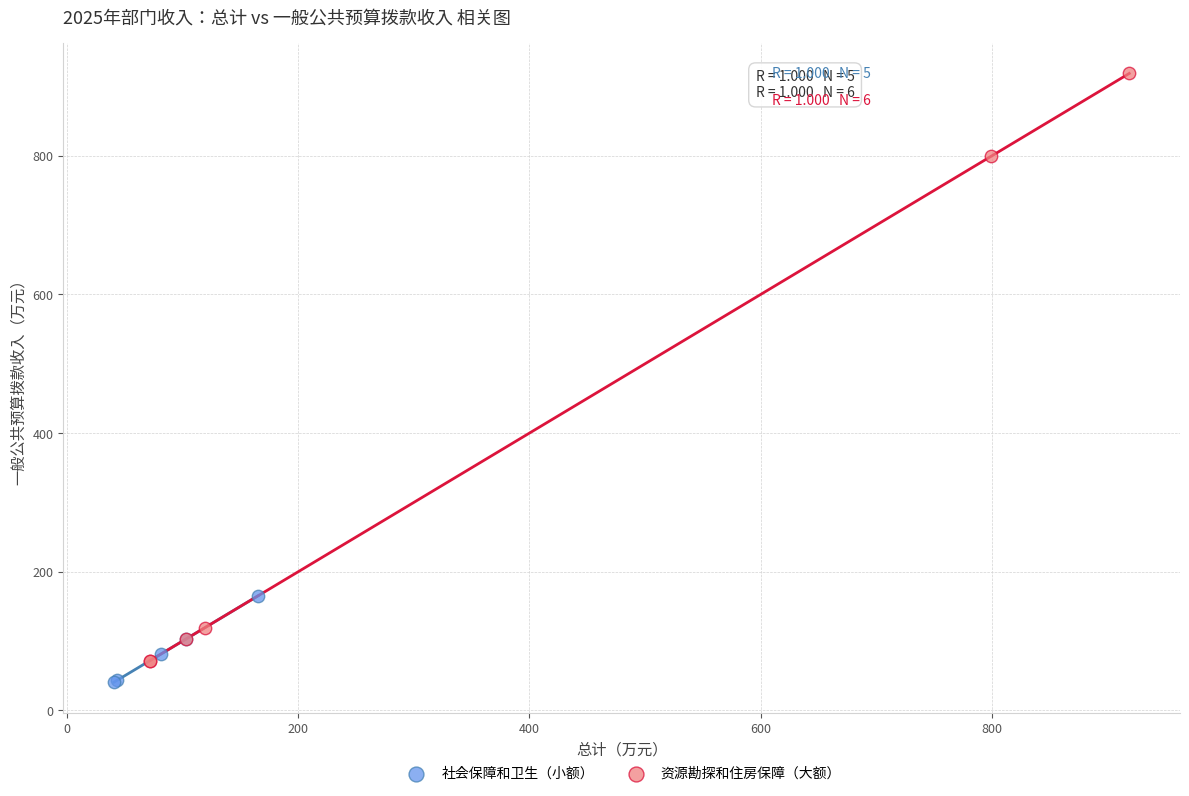

Which series reaches the maximum Y coordinate?

资源勘探和住房保障（大额）